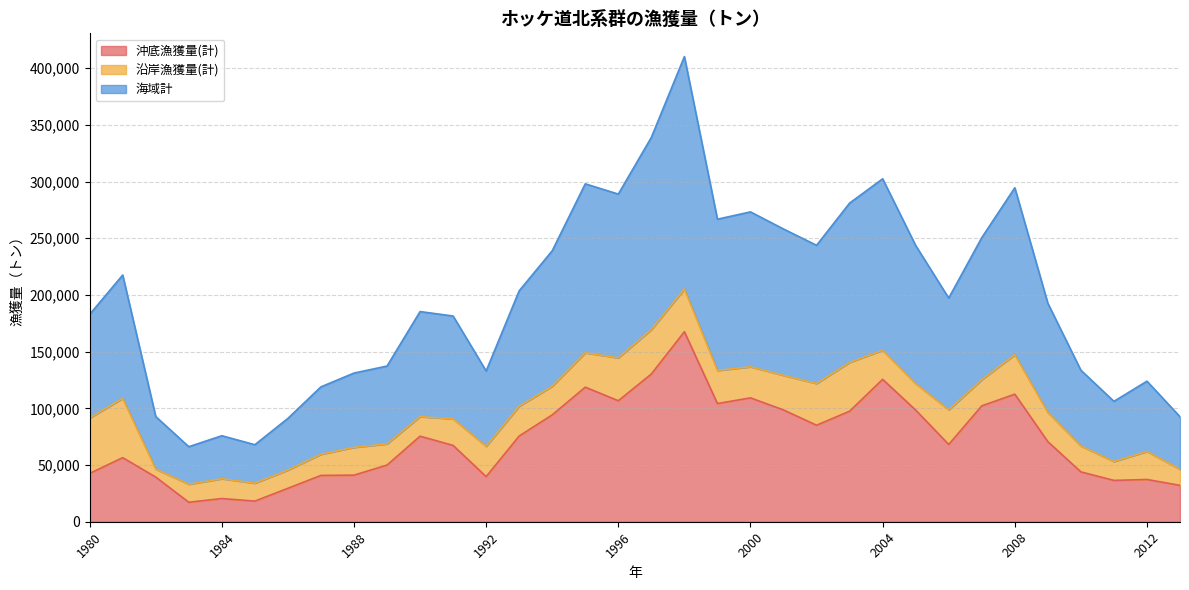

The 海域計 series shows 20959 at 1983. True or false?

False